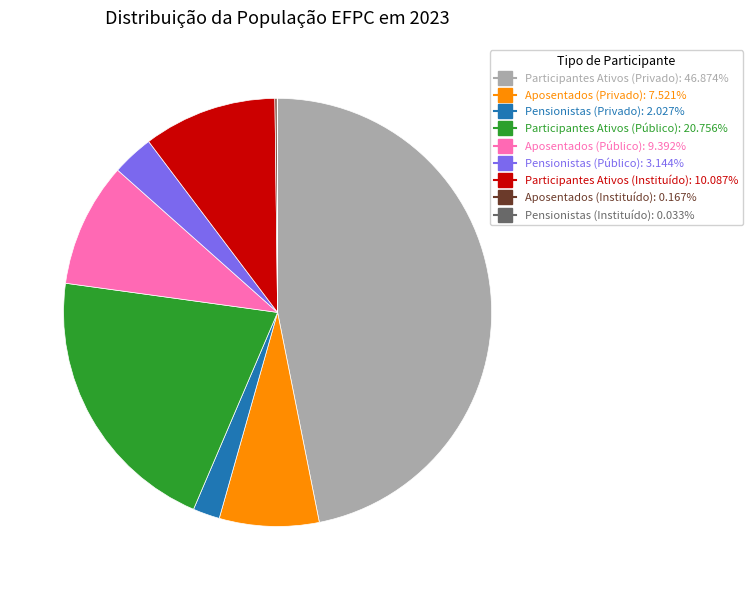

Is it true that Aposentados (Privado) is 14% of the pie?

False